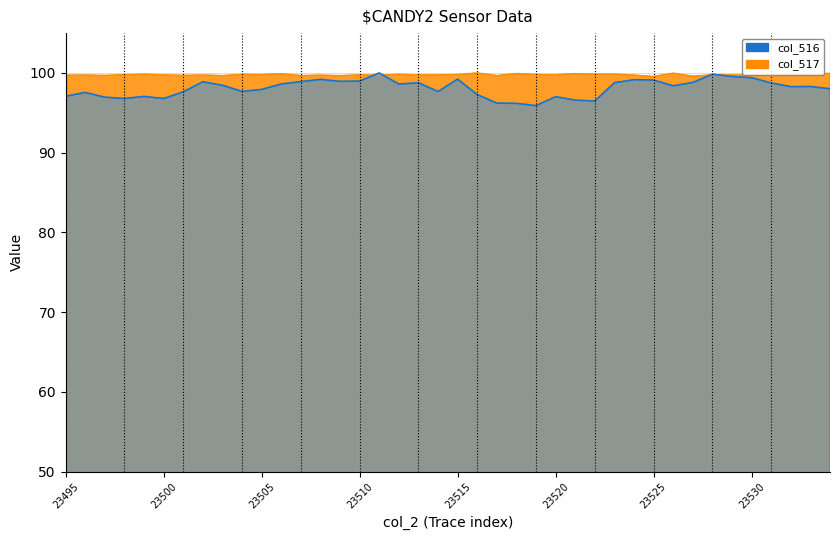

What is the highest value of the col_517 series?

100.0